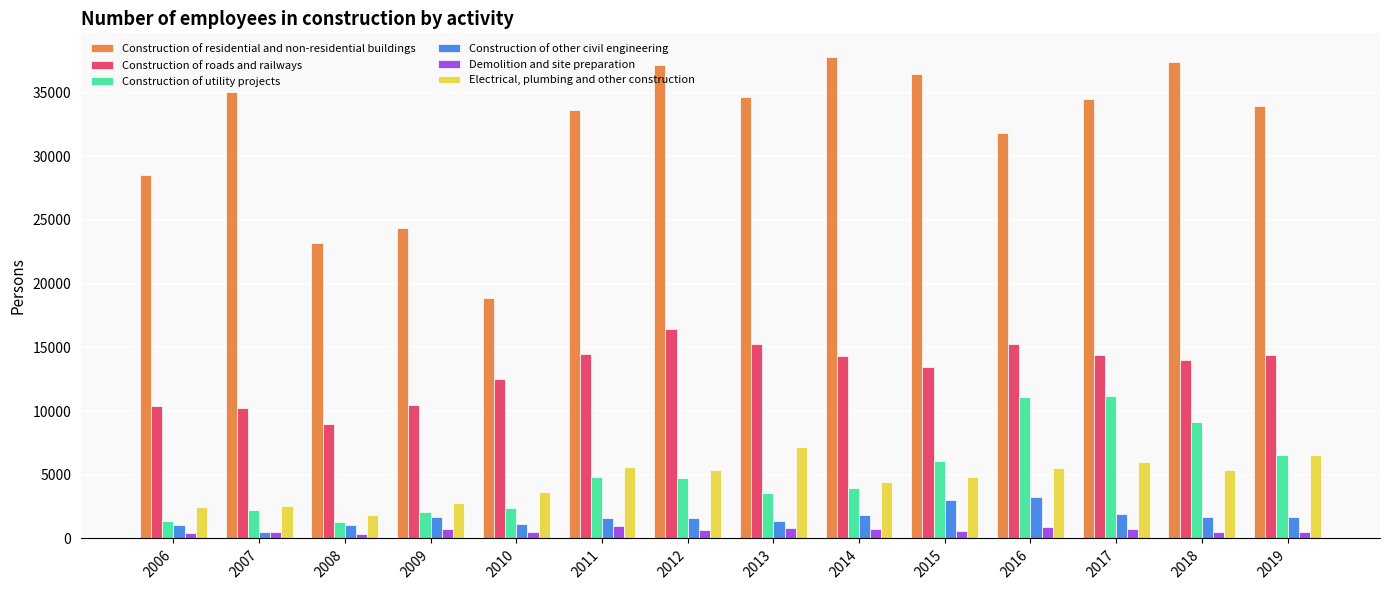

What is the value of the Electrical, plumbing and other construction bar at the 11th from the left?

5511